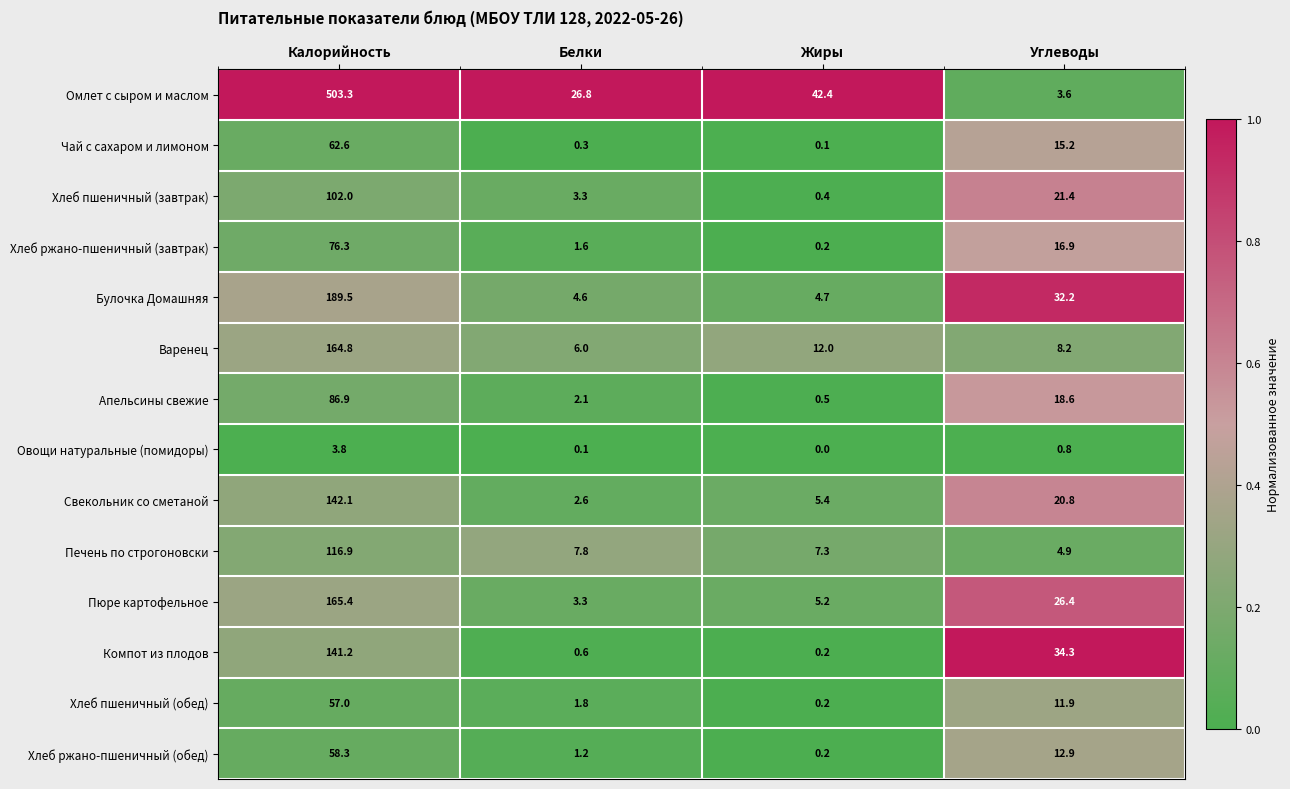

At how many categories does at least one series exceed 0?

4